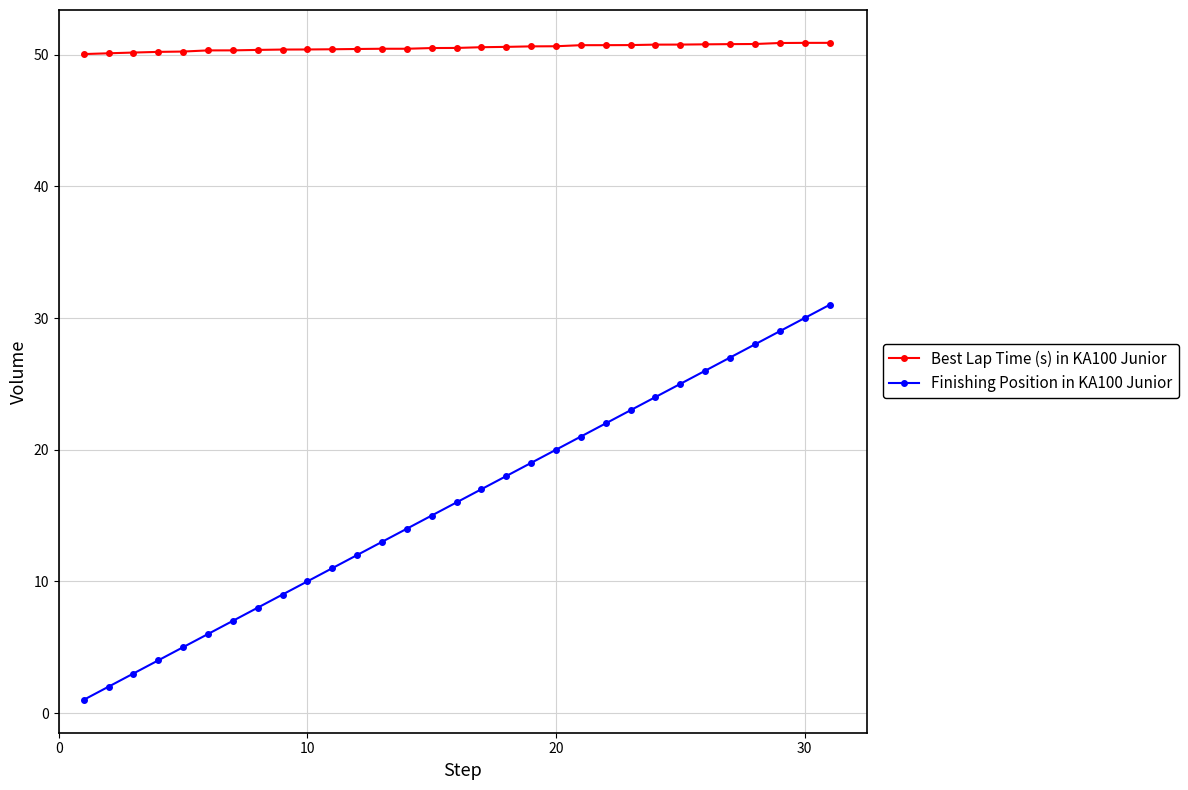

What is the lowest value of the Best Lap Time (s) in KA100 Junior series?

50.0